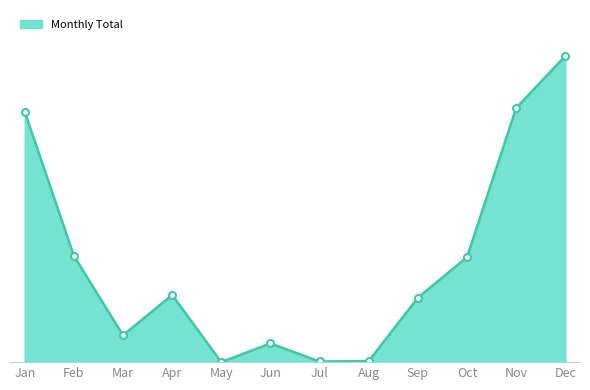

What is the difference between the maximum and second lowest values?

234.5